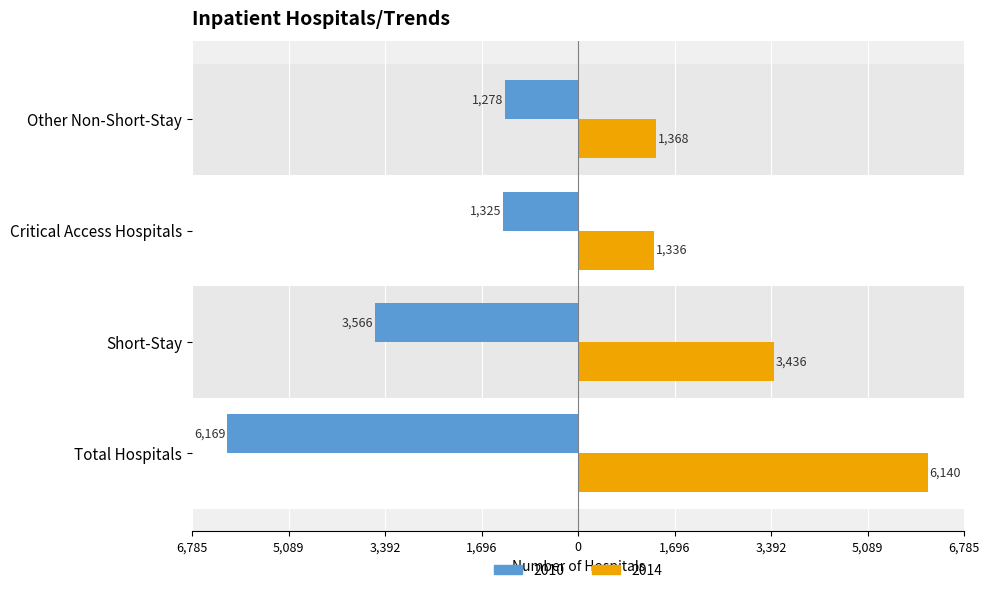

What are all the series names shown in the legend?

2010, 2014